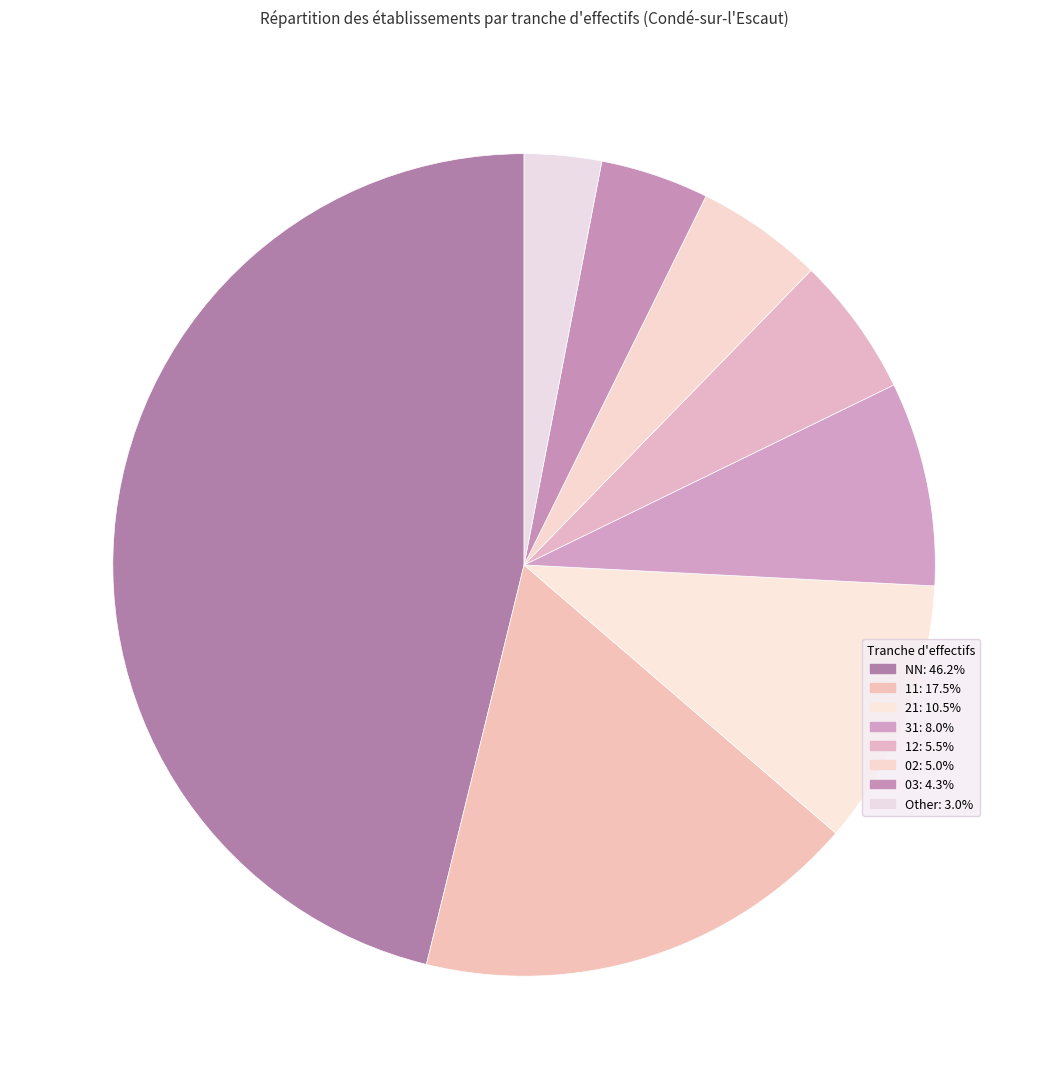

Rank the categories by value from lowest to highest.

Other, 03, 02, 12, 31, 21, 11, NN